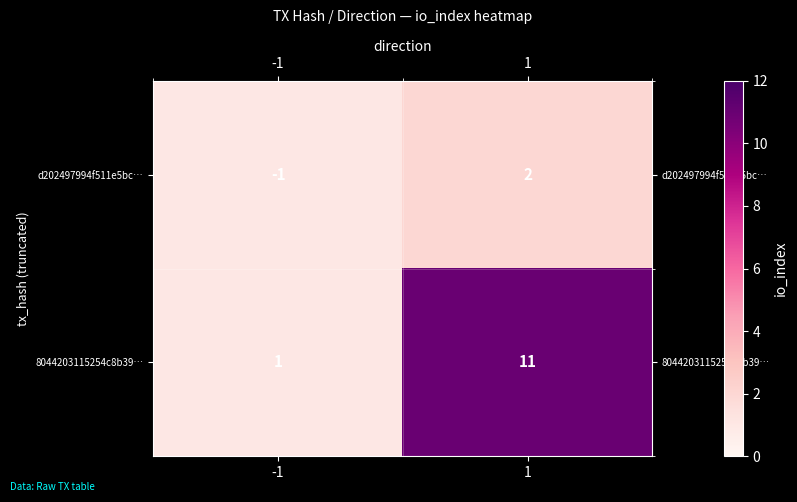

Is it true that 8044203115254c8b39… equals 0 at -1?

False